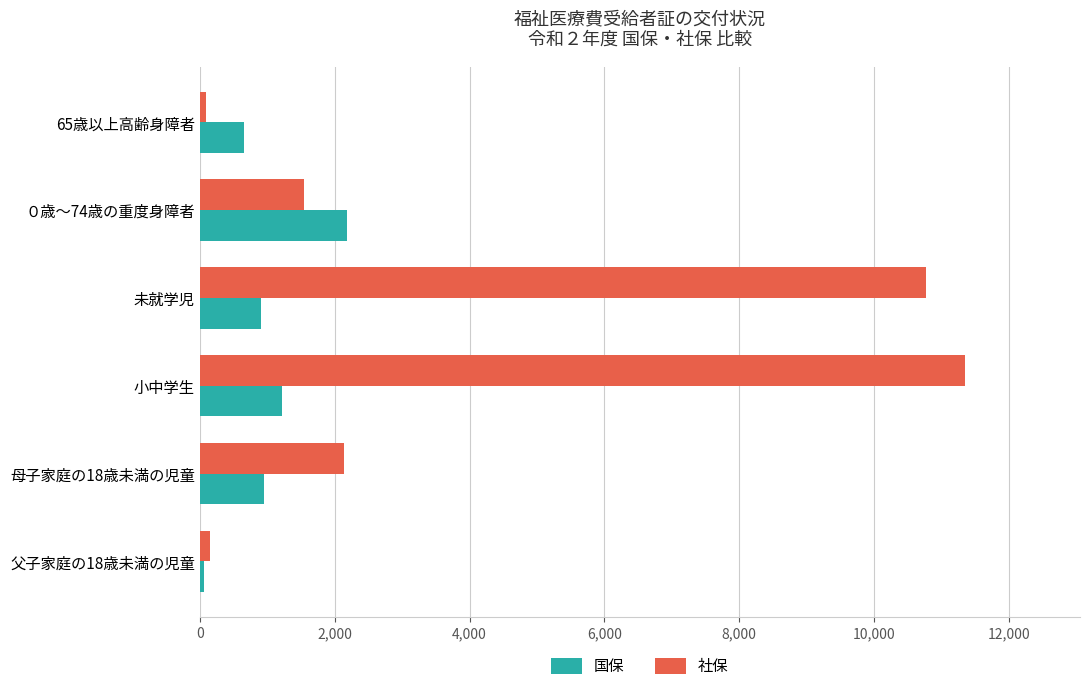

At which category is the sum across all series the highest?

小中学生